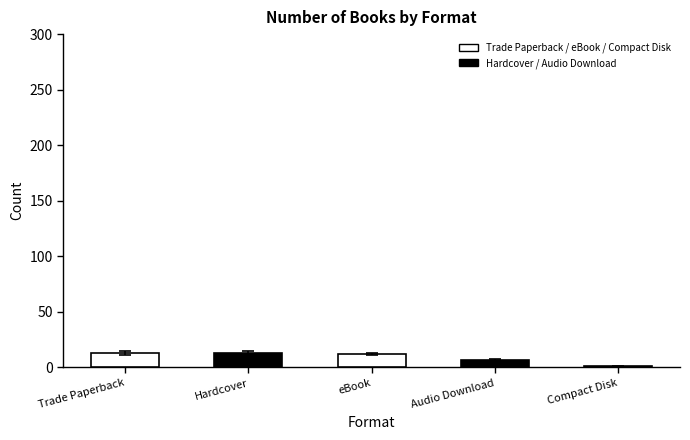

What is the maximum value shown in the chart?

13